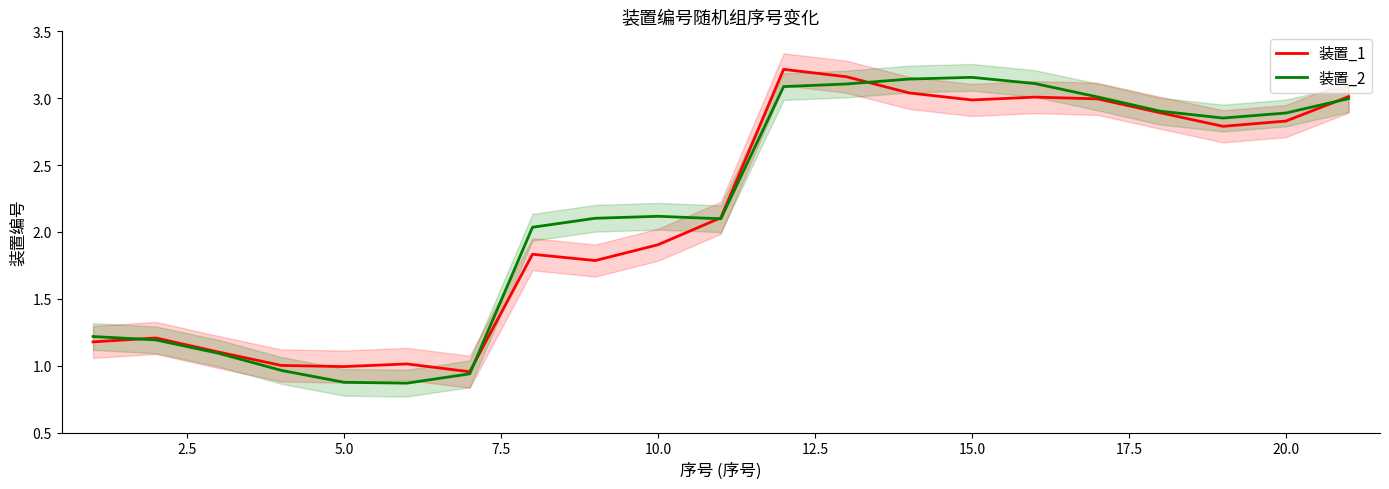

What is the minimum value for 装置_1?

1.0